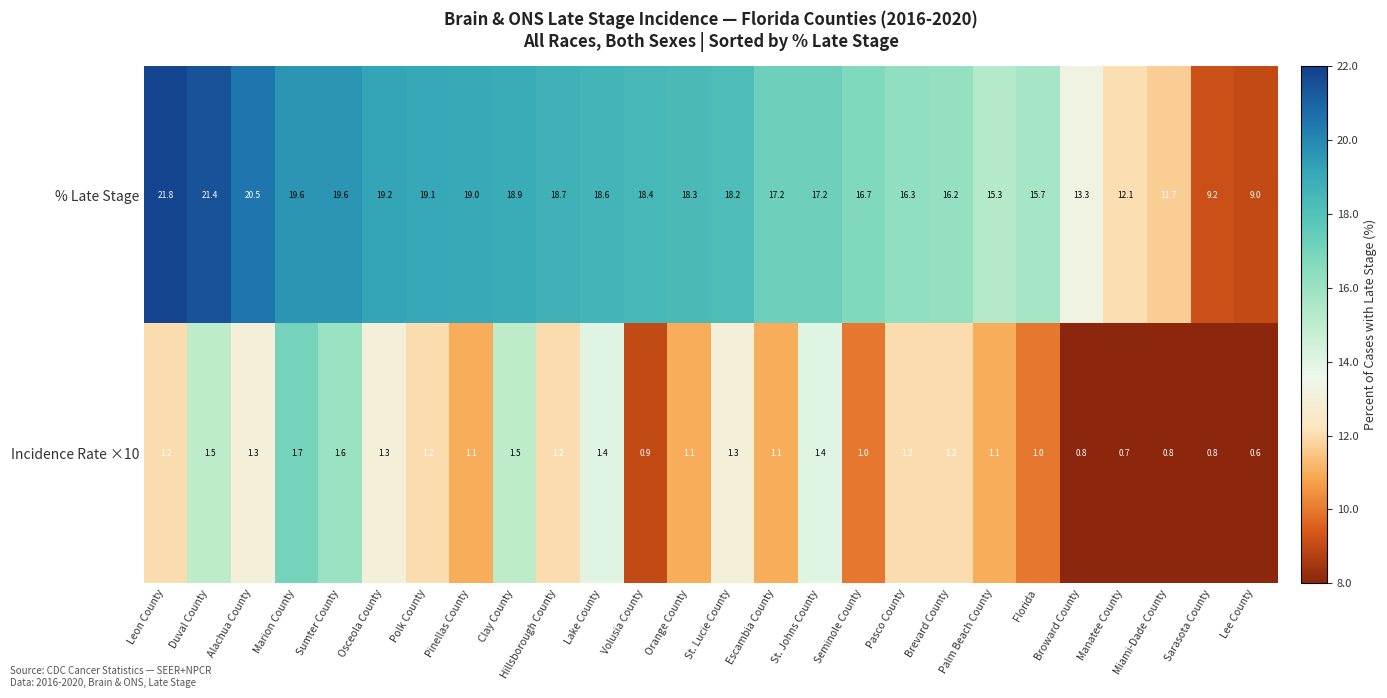

The Incidence Rate ×10 series shows 0.7 at Manatee County. True or false?

True